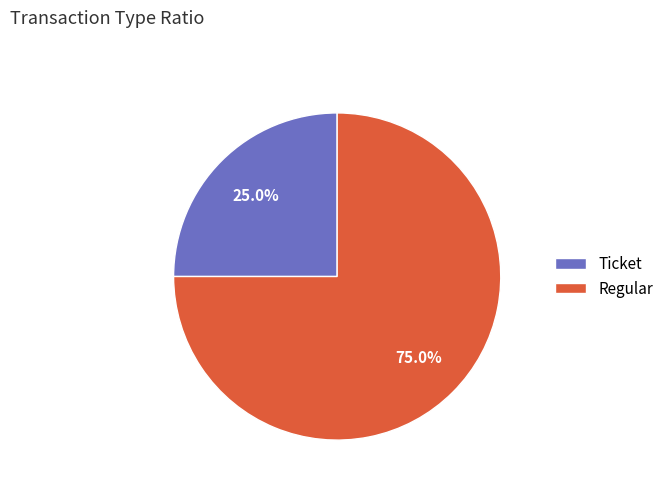

Rank the categories by value from lowest to highest.

Ticket, Regular